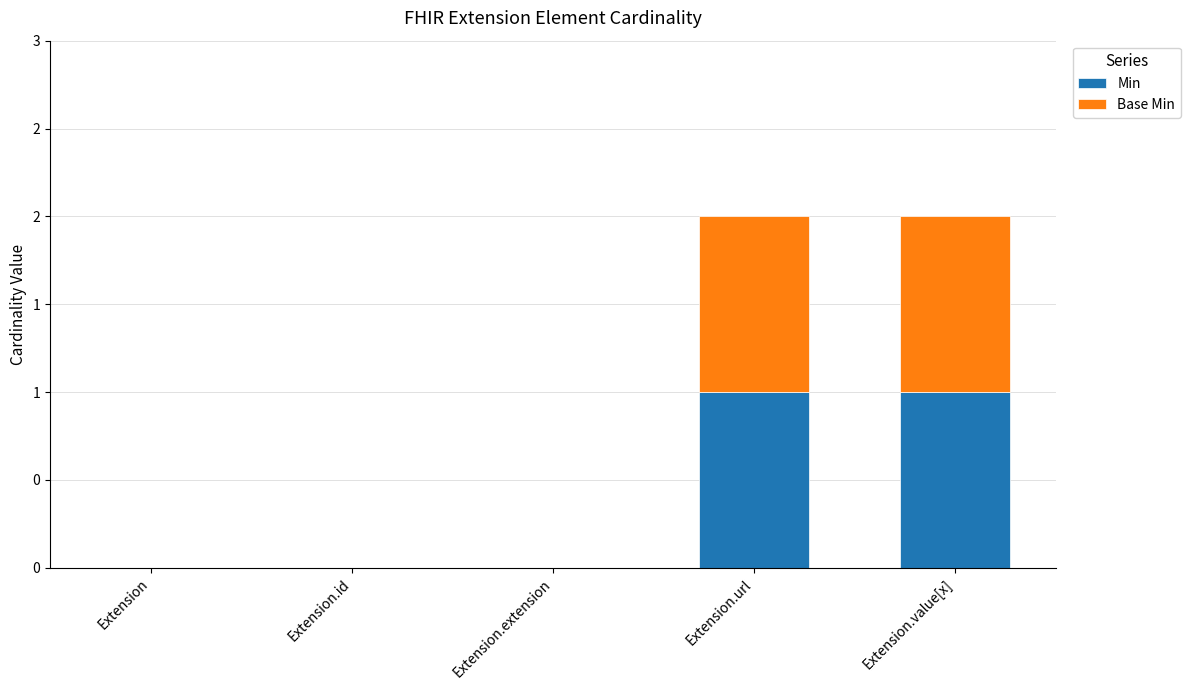

What are all the series names shown in the legend?

Min, Base Min